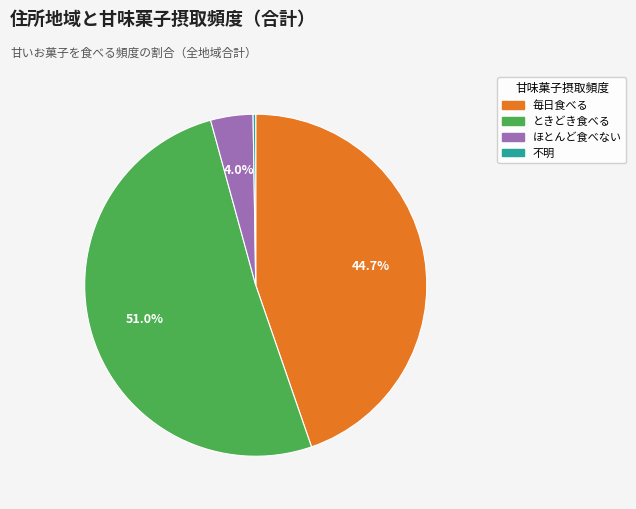

Is it true that ときどき食べる is 45% of the pie?

False